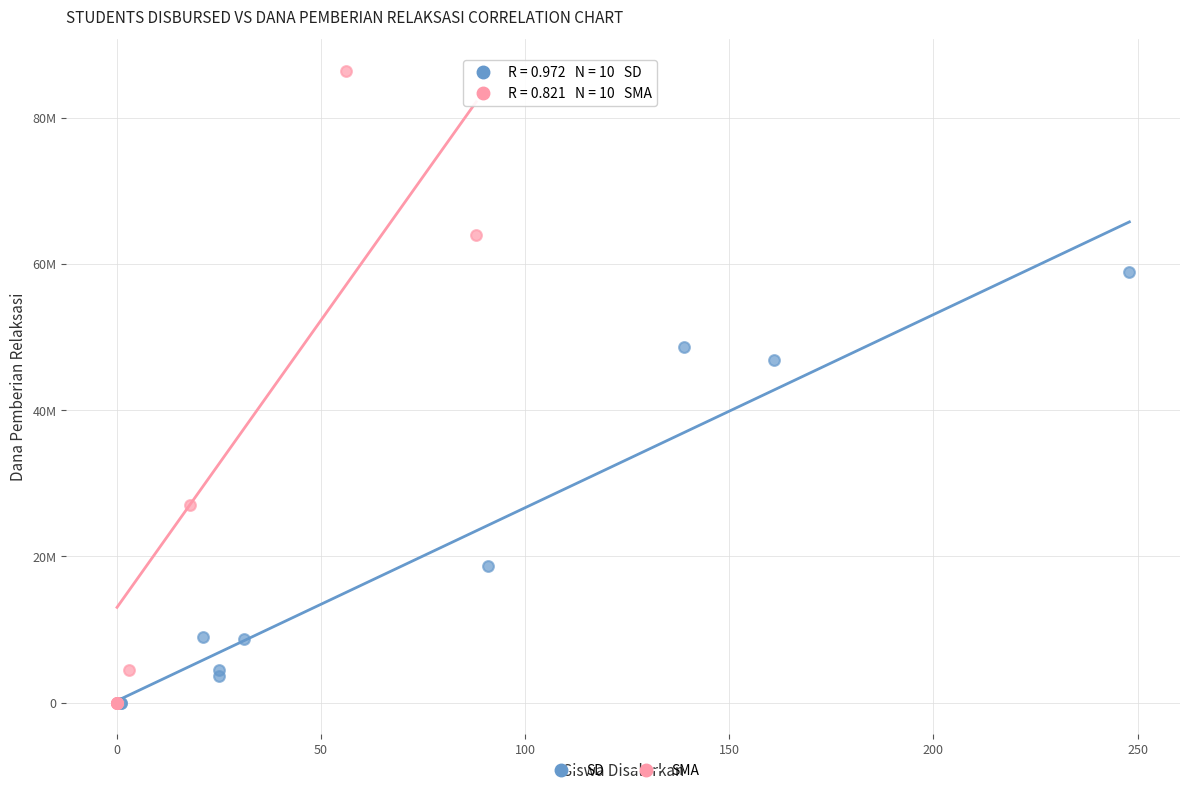

Which series has the largest Y range (max minus min)?

SMA